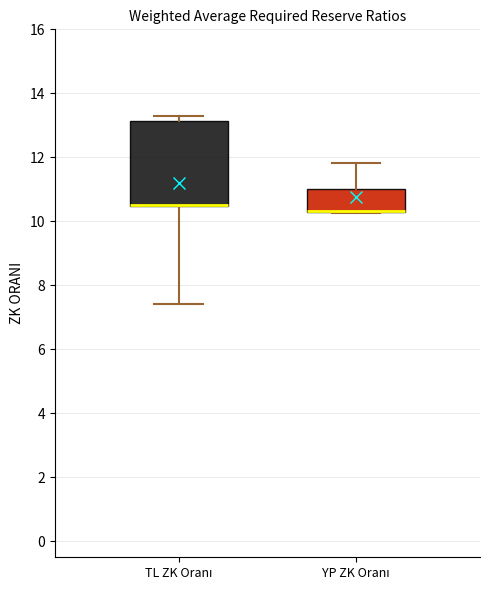

Reading left to right, read every box against the y-axis: the position of its median line, the range the box covers, and the ends of its whiskers. The values are not printed on the chart, so give them approximately, as read against the axis.

TL ZK Oranı: median 10.6 (drawn on the box's lower edge), box 10.4 to 13.2, whiskers 7.4 to 13.2 (just above the box's upper edge)
YP ZK Oranı: median 10.4 (drawn on the box's lower edge), box 10.2 to 11.0, whiskers 10.2 to 11.8